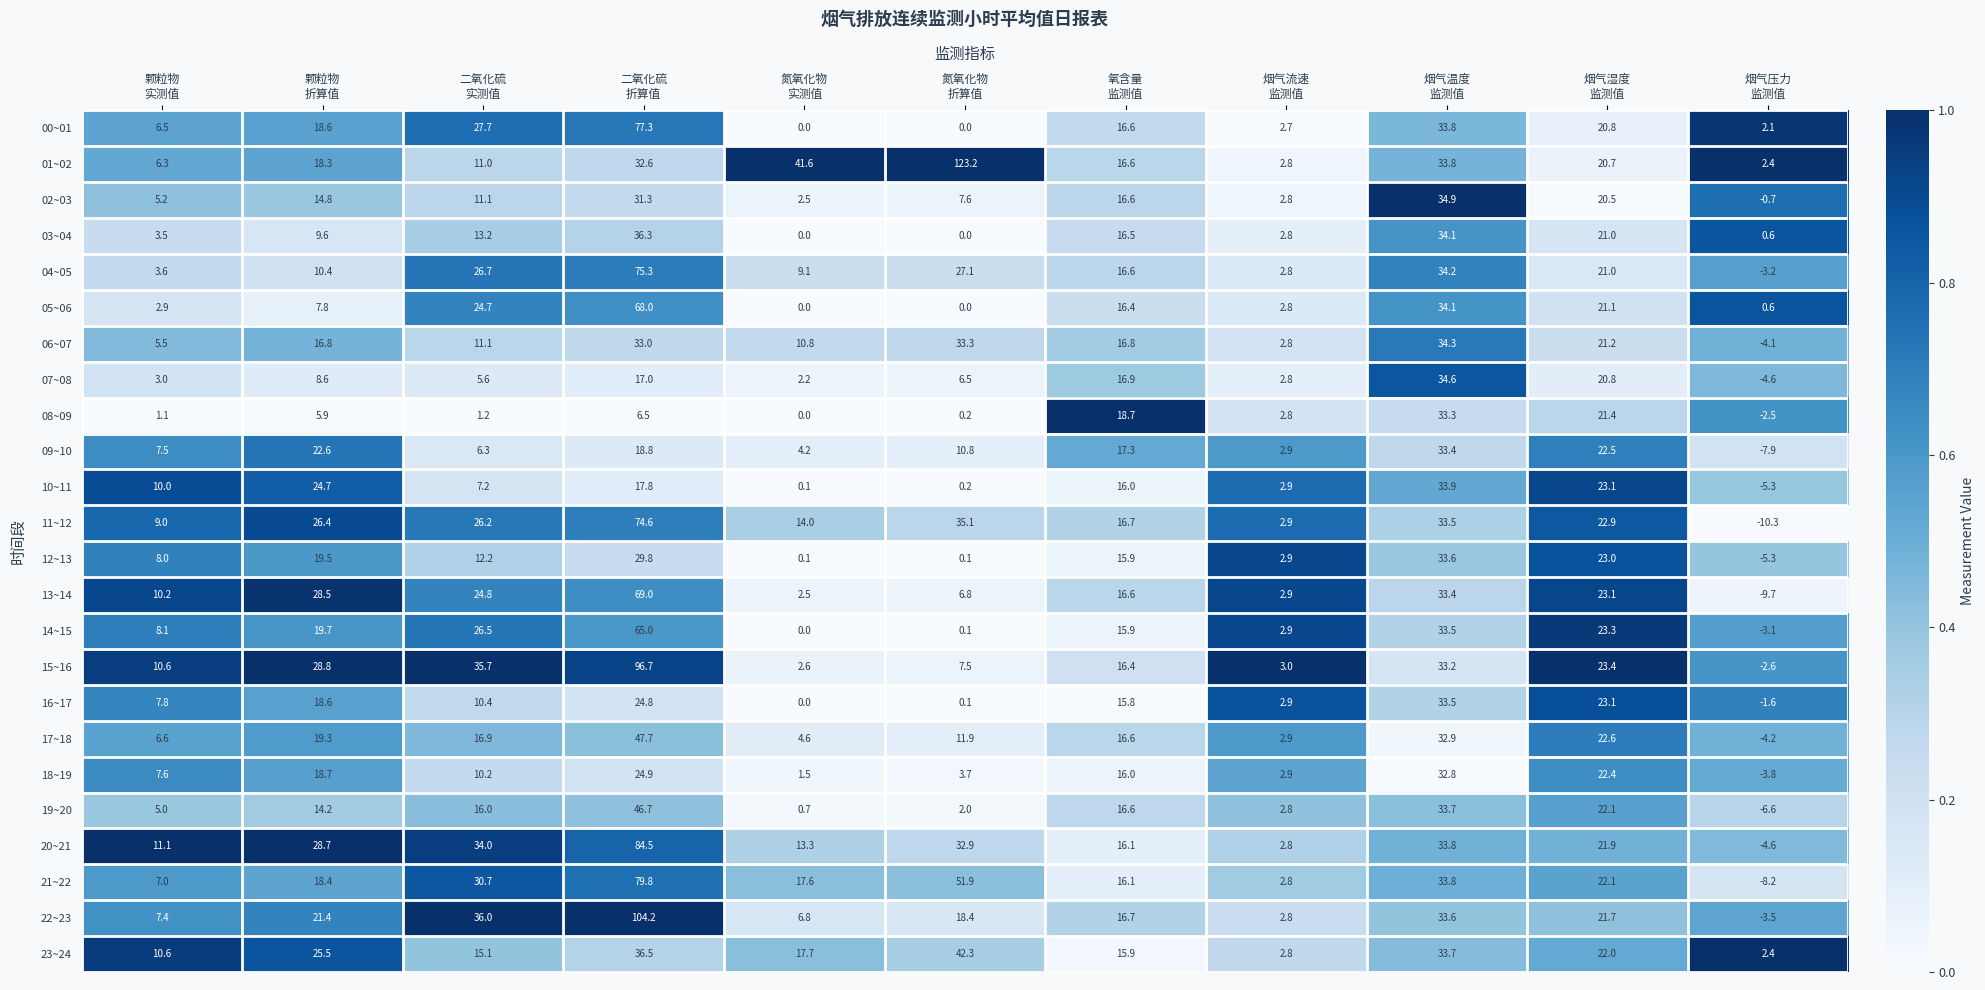

Which series has the largest total across all categories?

01~02